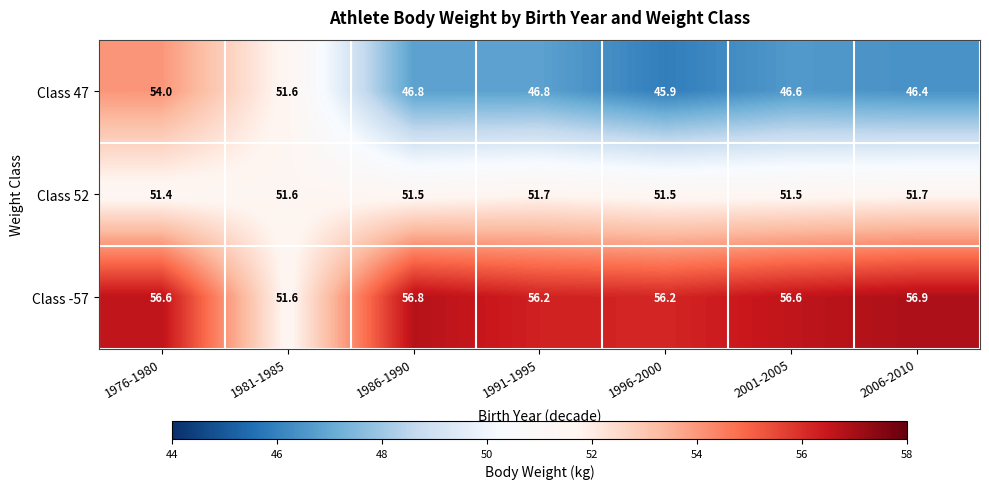

What is the sum of all Class 47 values?

338.1